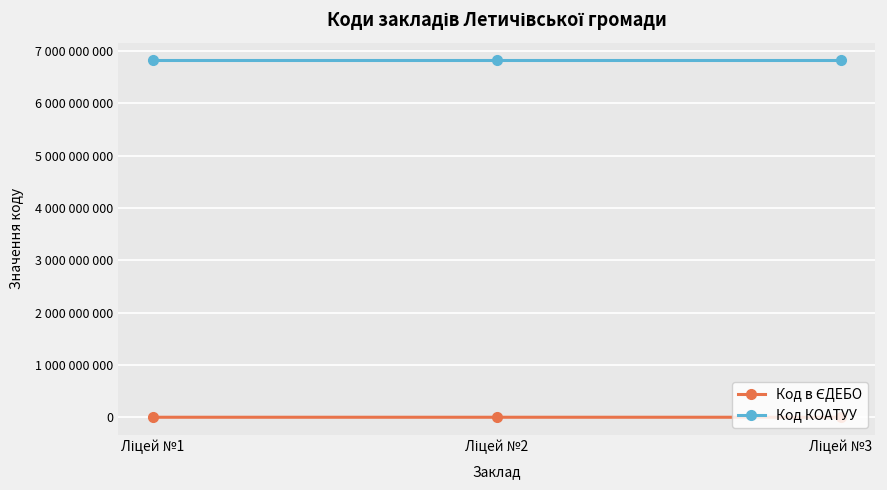

Does the chart have visible grid lines?

Yes